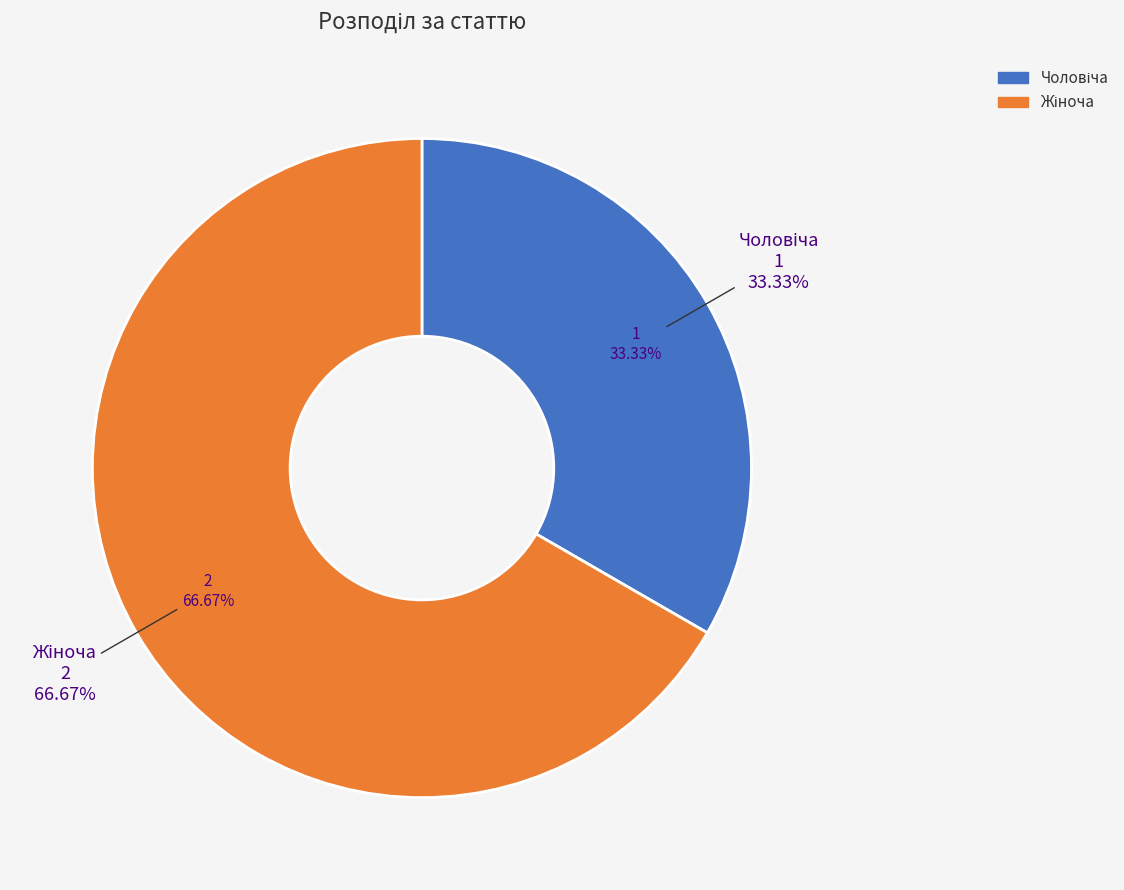

What percentage is NOT represented by Чоловіча?

66.7%